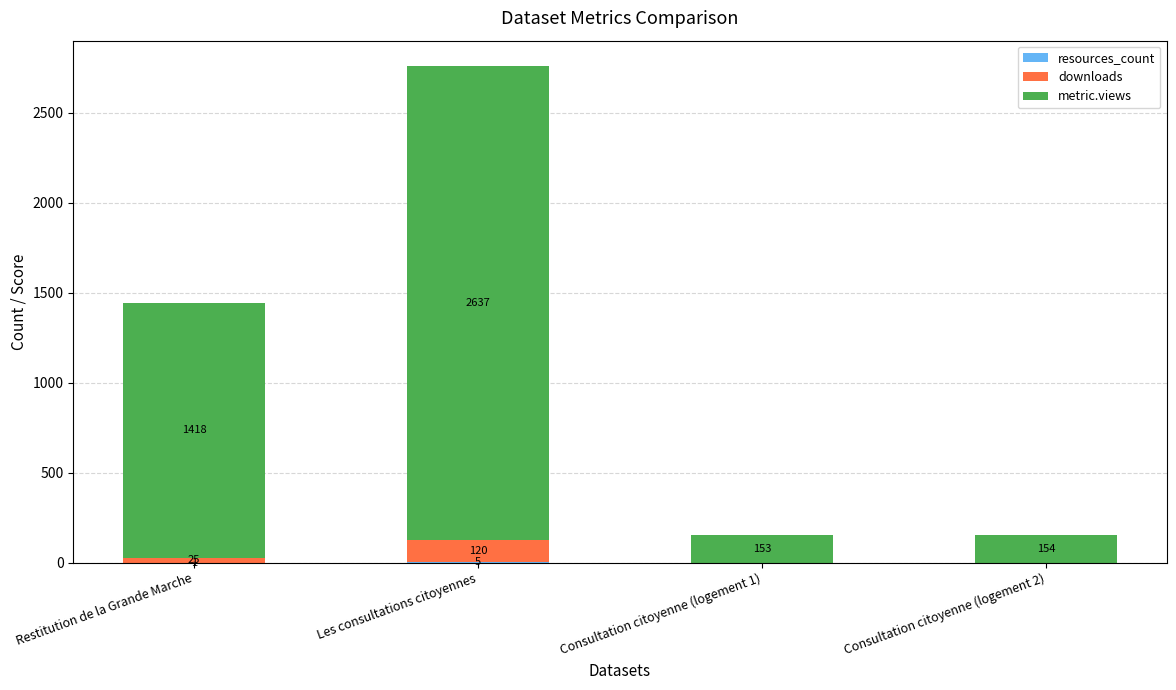

At which category is the sum across all series the highest?

Les consultations citoyennes